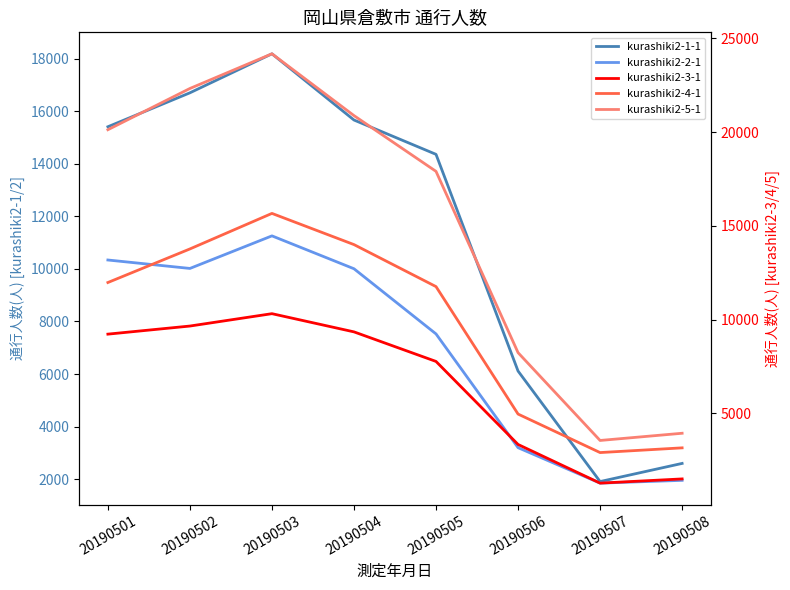

Is the value of kurashiki2-5-1 at 20190508 greater than the value of kurashiki2-1-1 at 20190508?

Yes